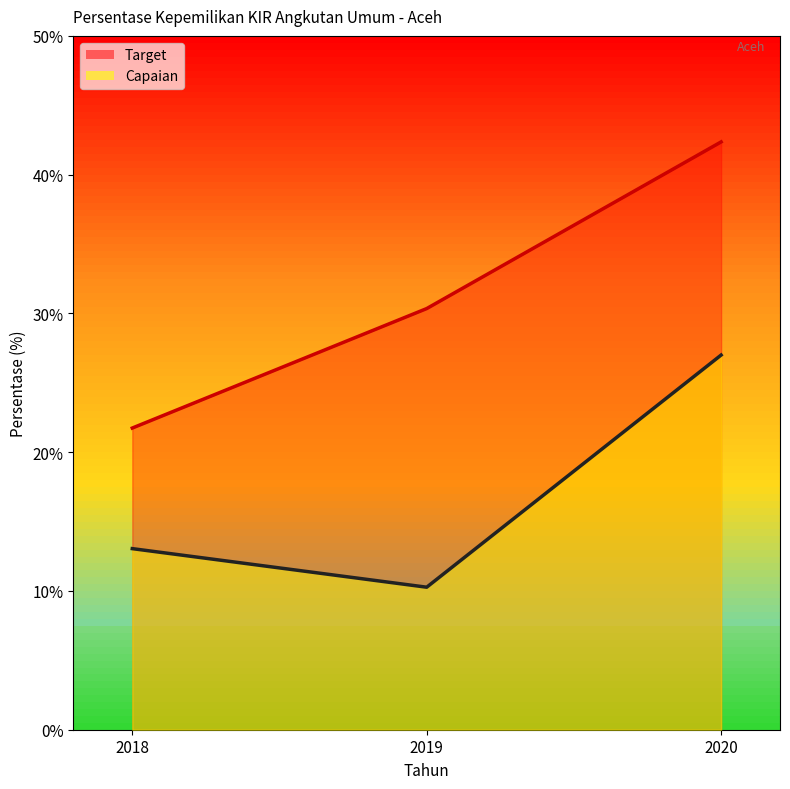

What is the difference between the maximum and minimum values in the Target (line) series?

20.6